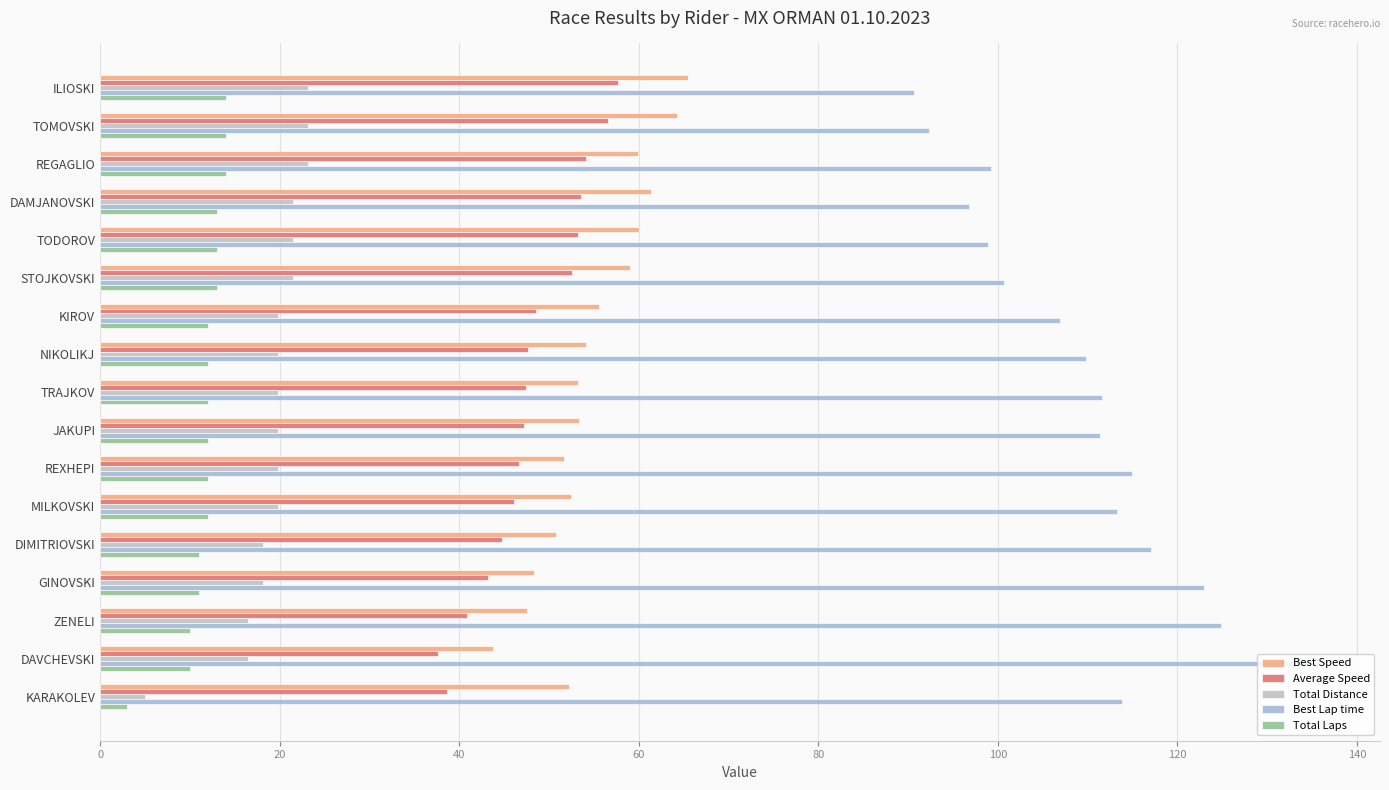

List the series in order of their peak value, lowest first.

Total Laps, Total Distance, Average Speed, Best Speed, Best Lap time